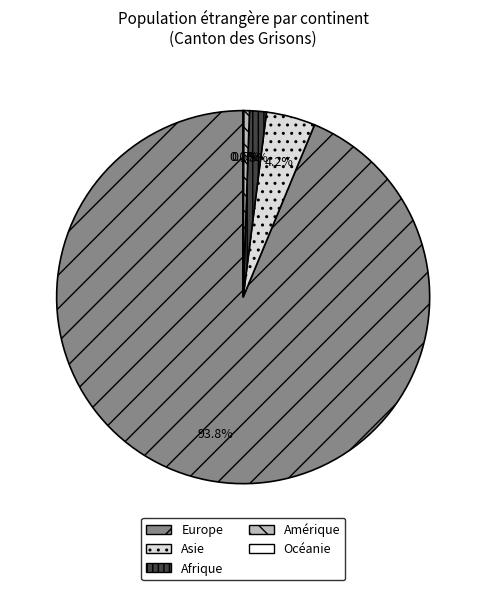

Does Europe represent more than half of the total?

Yes